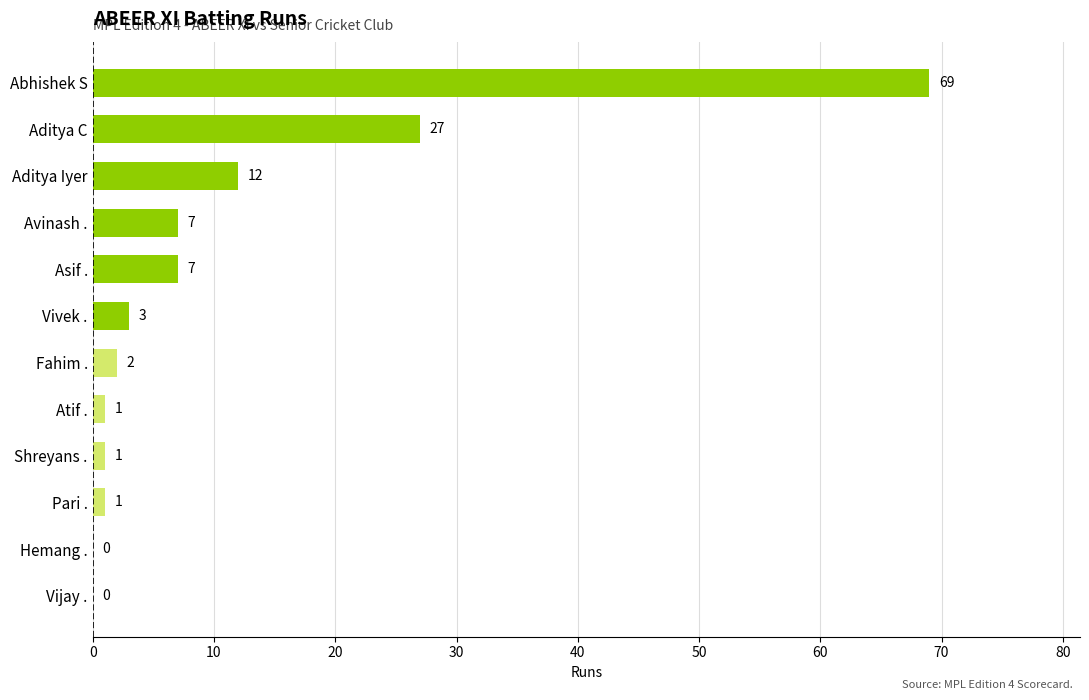

Count the number of categories in the chart.

12